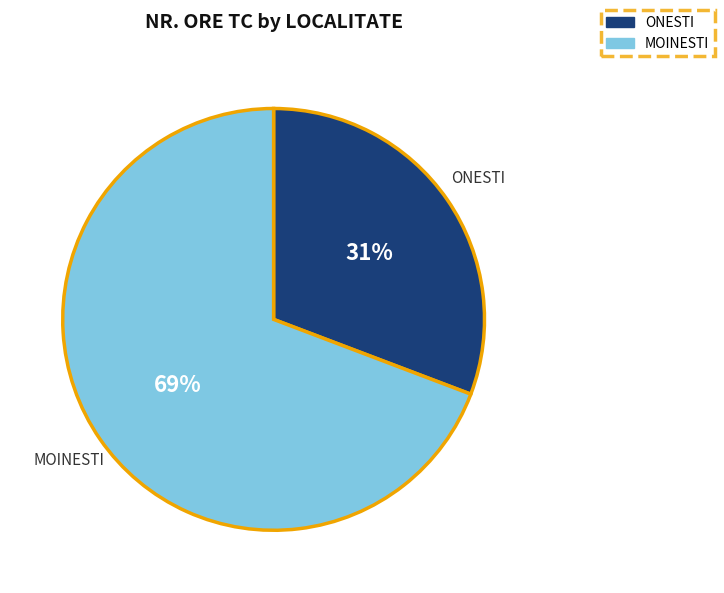

What percentage is the MOINESTI slice, to the nearest percent?

69%